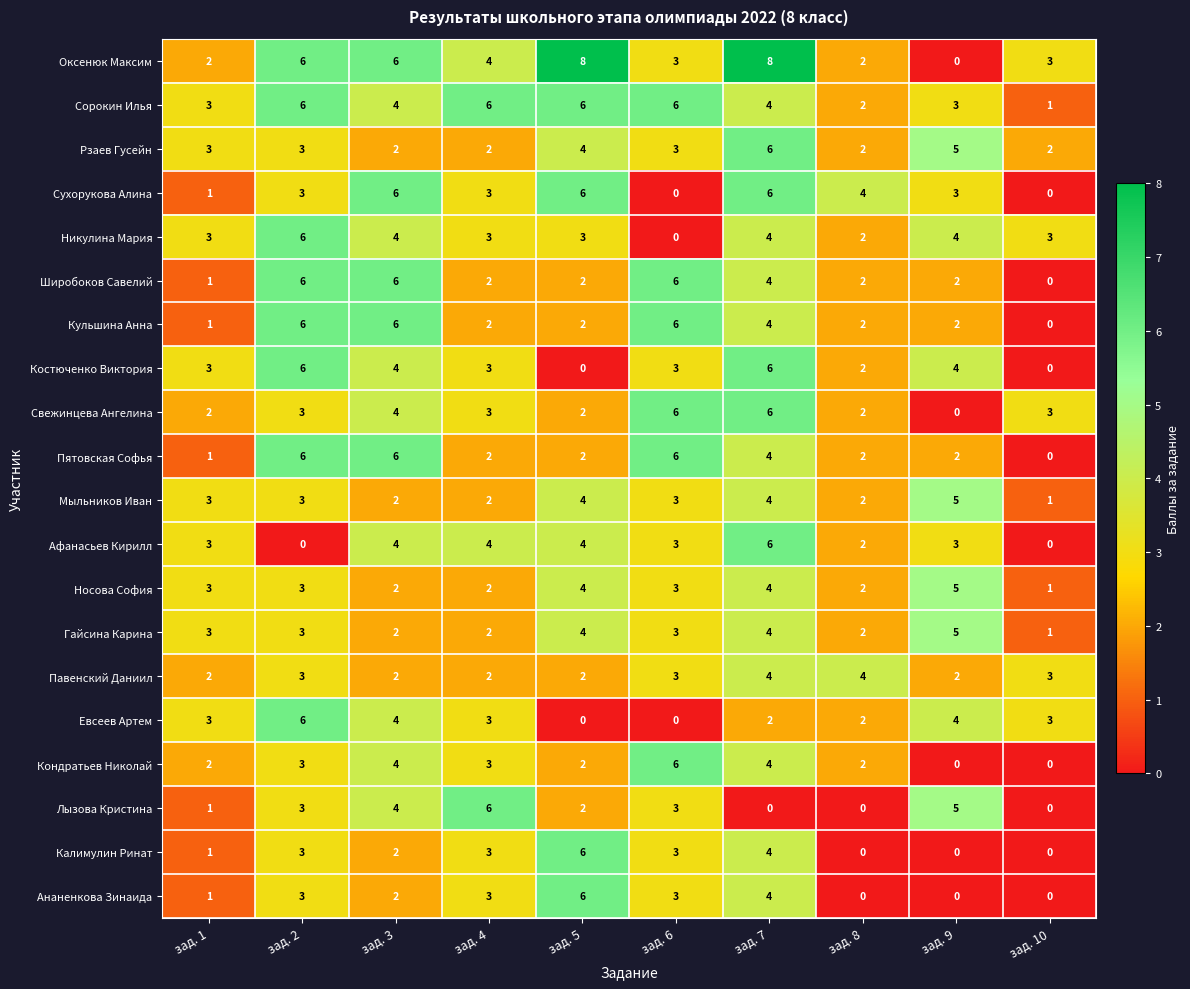

What is the average value of the Никулина Мария series?

3